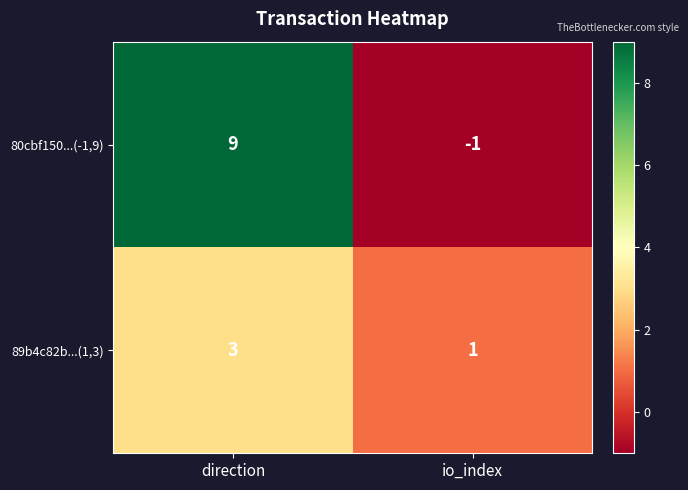

Which series changed the most between direction and io_index?

80cbf150...(-1,9)